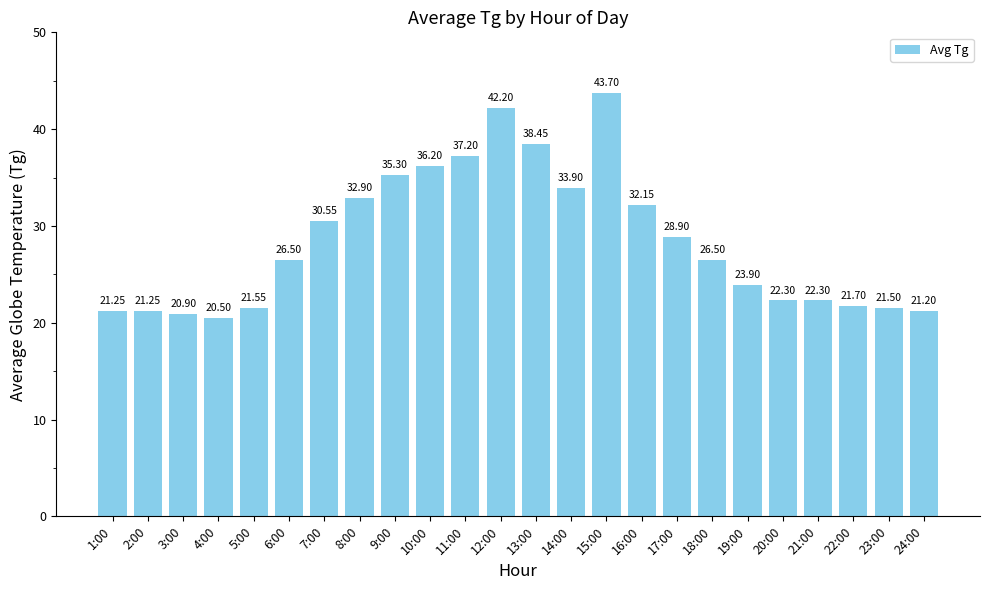

What is the maximum value shown in the chart?

43.7